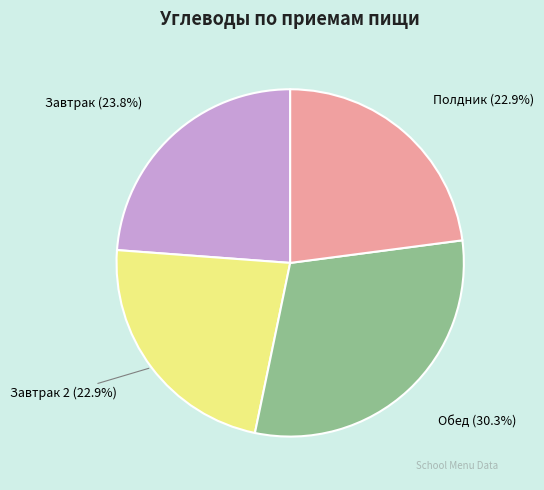

Does any single category account for the majority?

No